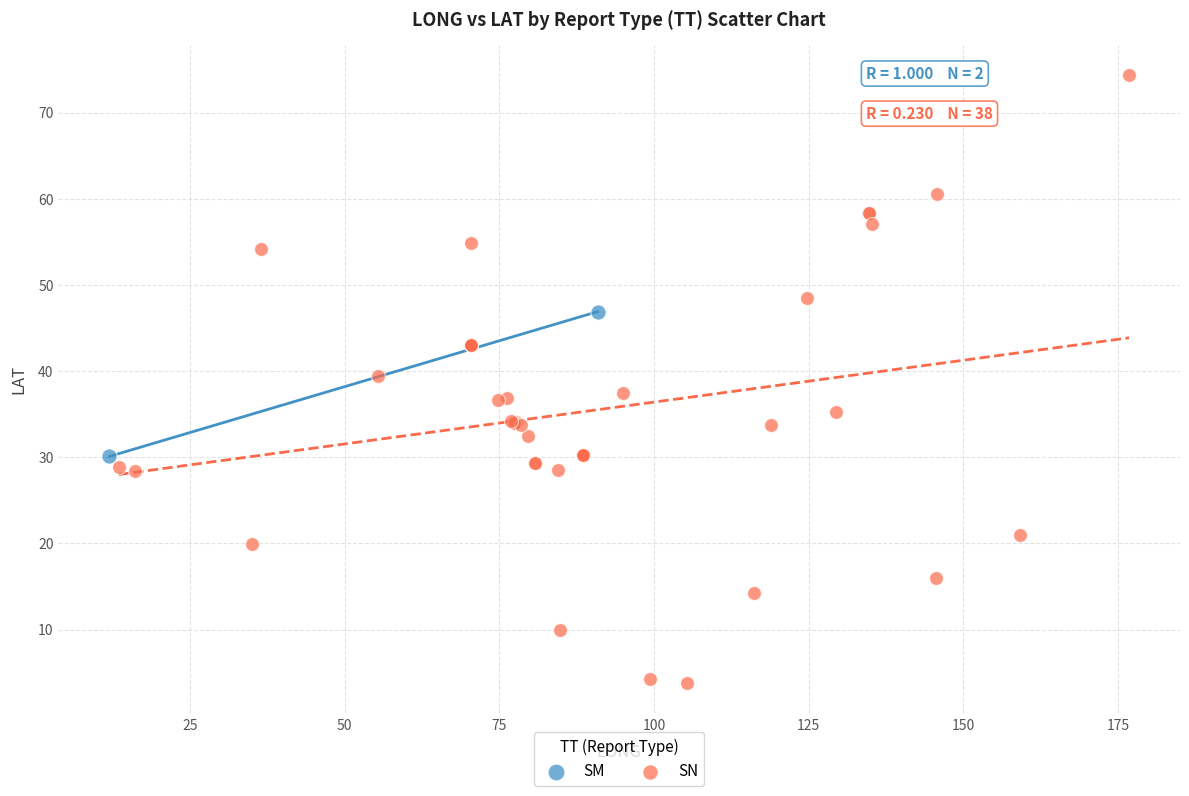

What are all the series names shown in the legend?

SM, SN